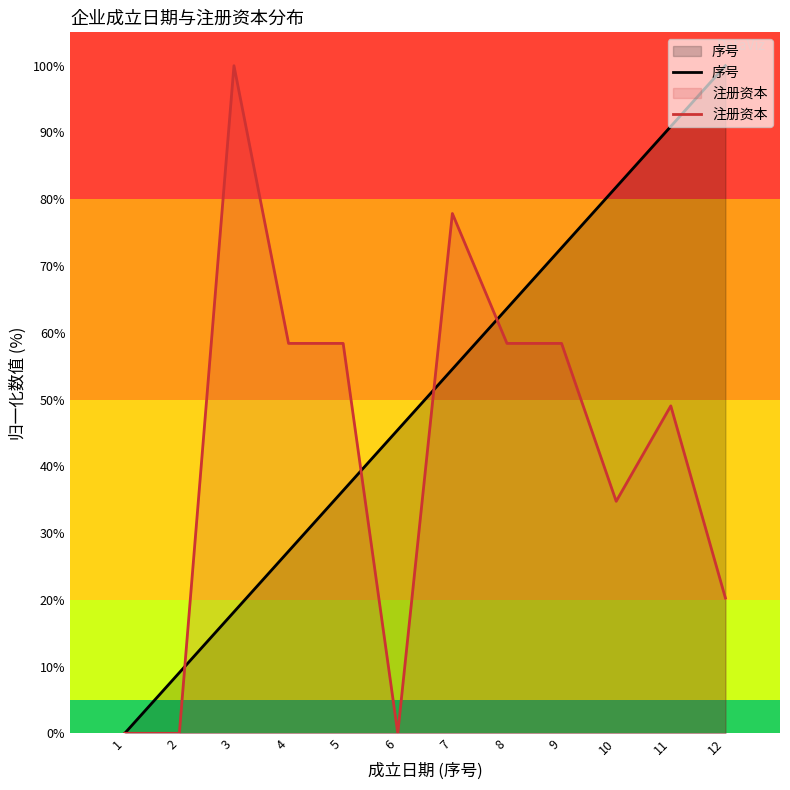

Reading left to right, extract all data points from this chart.

序号: 0.0	9.1	18.2	27.3	36.4	45.5	54.5	63.6	72.7	81.8	90.9	100.0
注册资本: 0.0	0.0	100.0	58.4	58.4	0.0	77.9	58.4	58.4	34.8	49.0	20.3